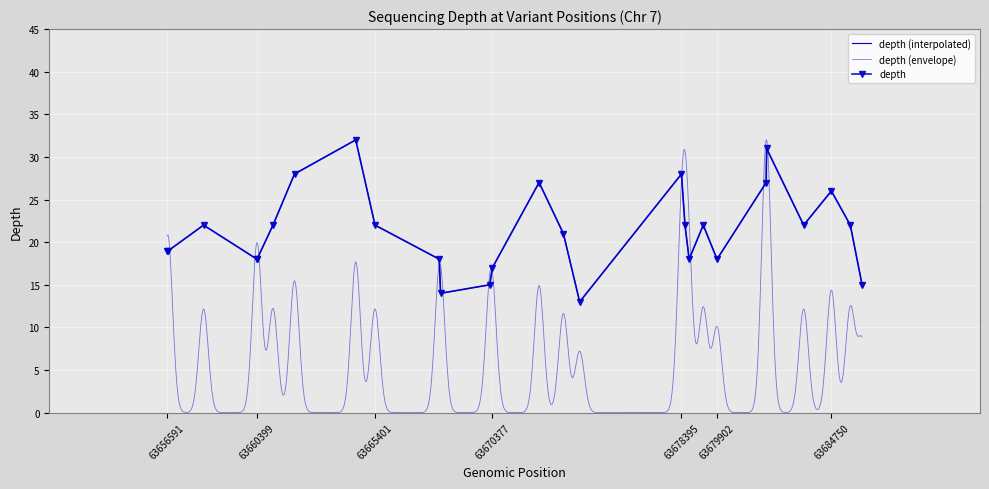

Reading right to left, transcribe all the data shown in this chart.

63686051=15	63685553=22	63684750=26	63683575=22	63682001=31	63681987=27	63679902=18	63679317=22	63678719=18	63678544=22	63678395=28	63674078=13	63673389=21	63672357=27	63670377=17	63670265=15	63668181=14	63668125=18	63665401=22	63664584=32	63661988=28	63661076=22	63660399=18	63660398=18	63658132=22	63656639=19	63656591=19